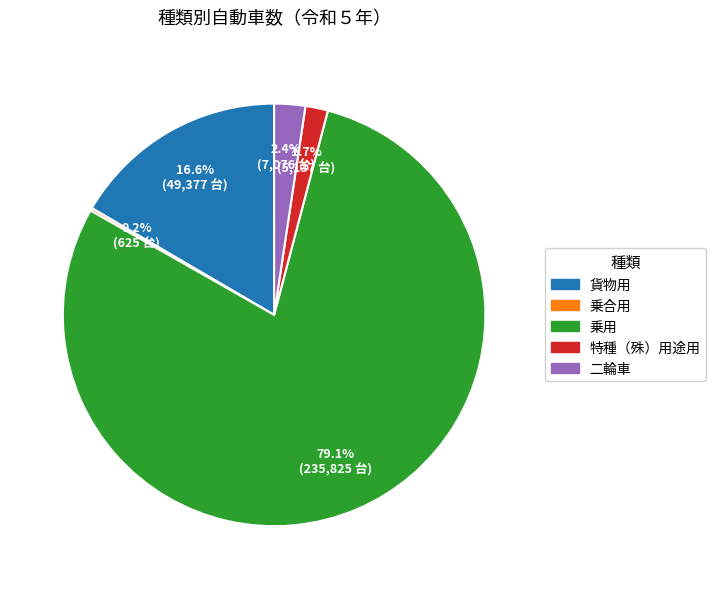

What percentage is the 特種（殊）用途用 slice, to the nearest percent?

2%